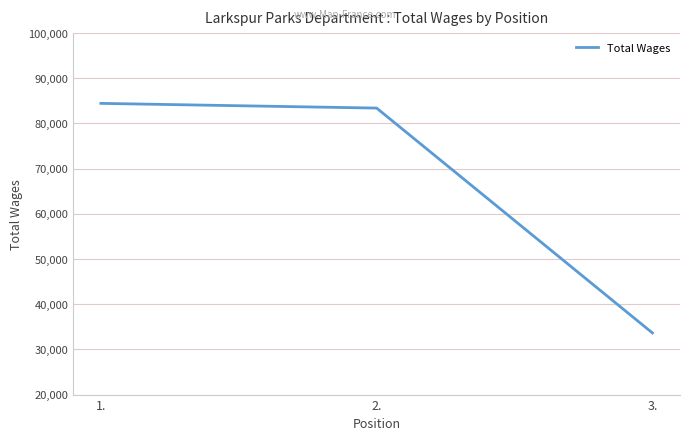

Is this an area chart (filled region under the line)?

No